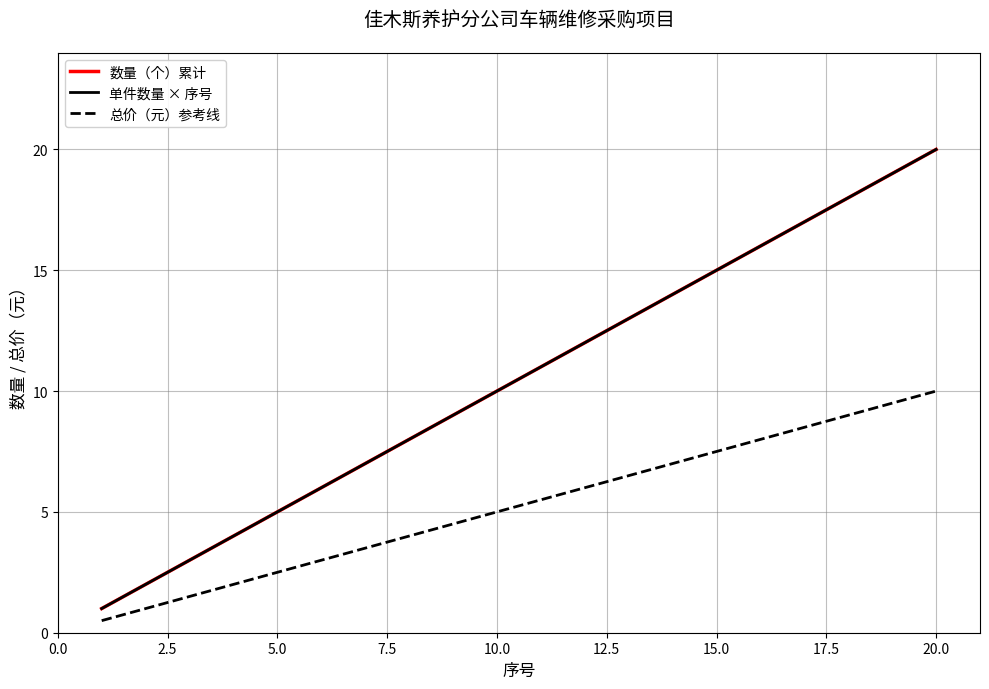

At how many categories does at least one series exceed 5?

15